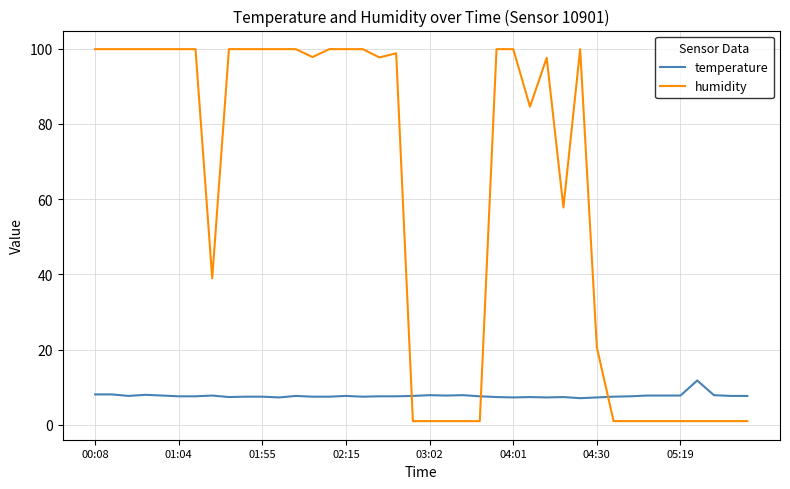

Which series has the widest spread of values?

humidity